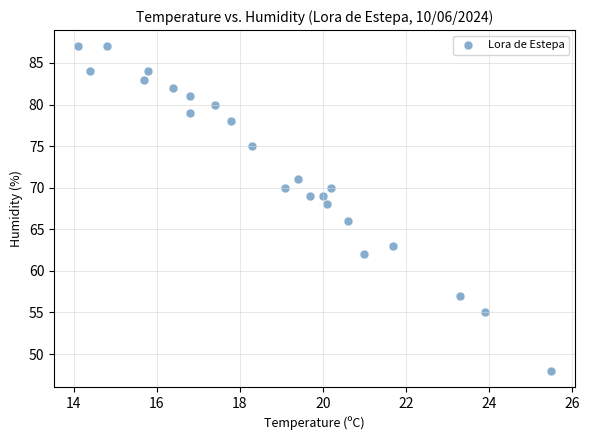

What is the range of Y values (max minus min)?

39